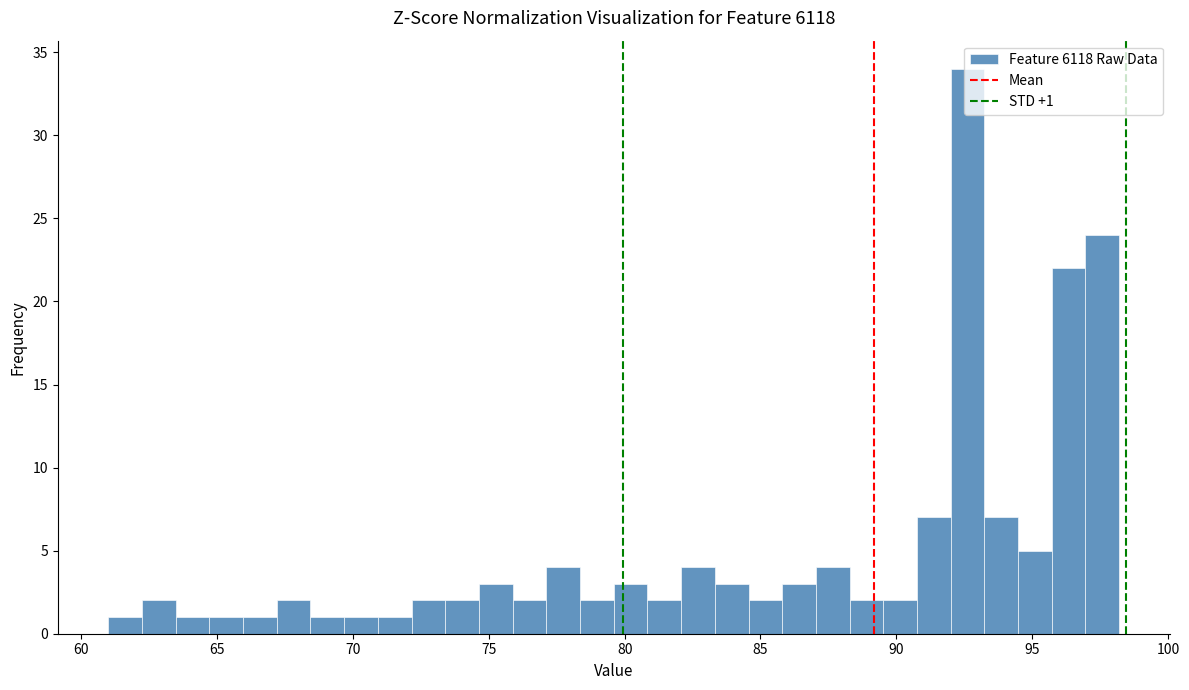

Read against the x-axis, roughly where is the centre of the tallest bar?

92.5